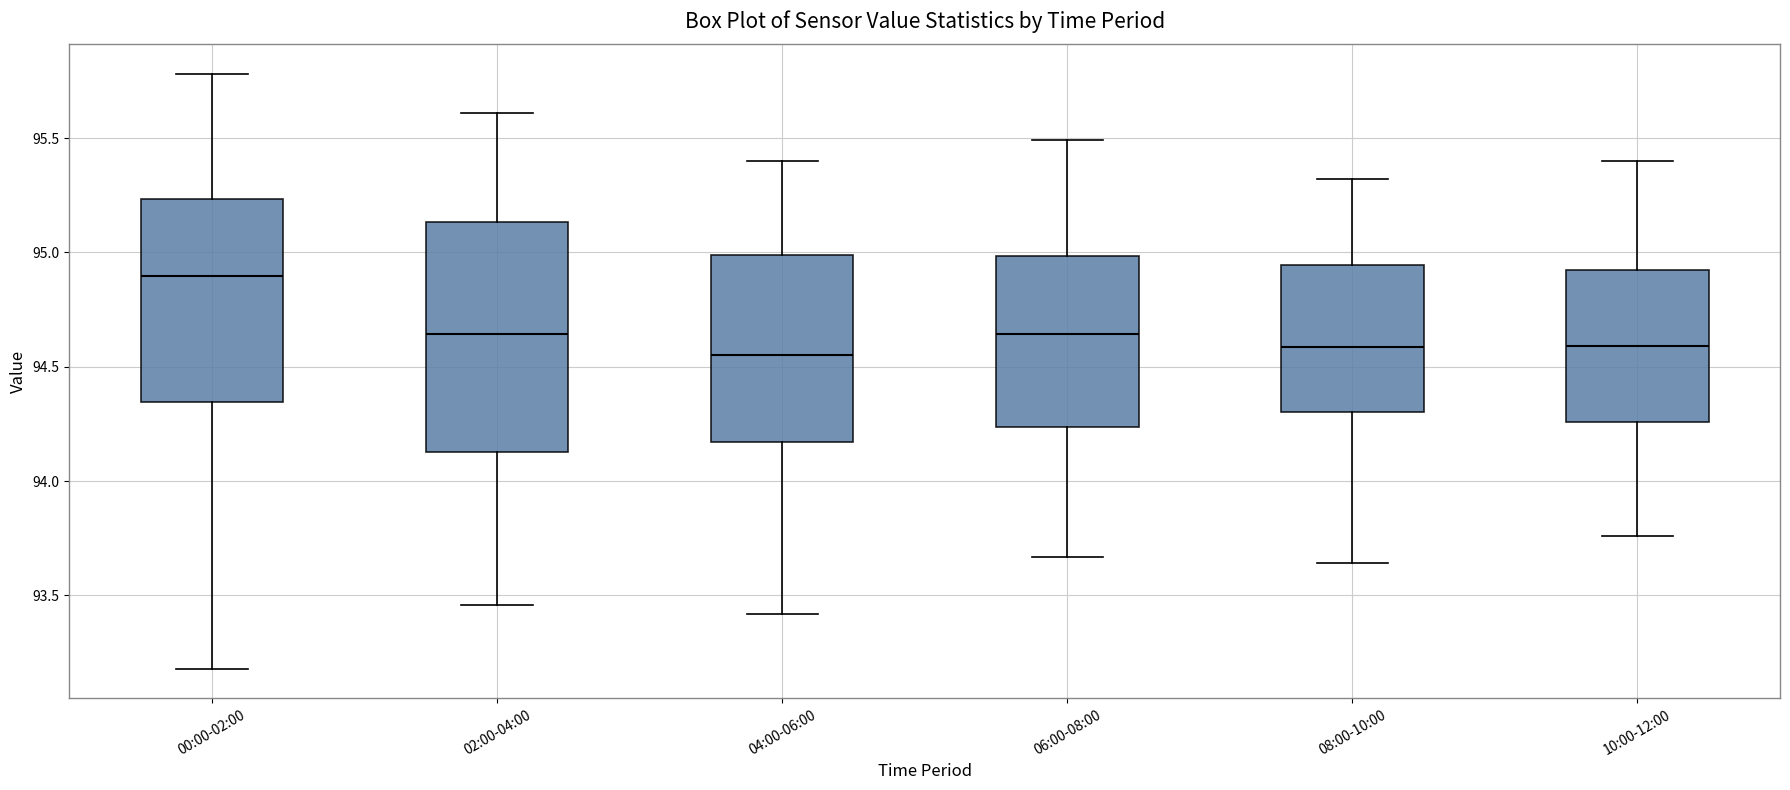

Reading left to right, transcribe this box plot: for each box, give where its median line is, the range the box spans, and where its two whiskers end, as read against the y-axis. The values are not printed on the chart, so give them approximately, as read against the axis.

00:00-02:00: median 94.90, box 94.35 to 95.25, whiskers 93.20 to 95.80
02:00-04:00: median 94.65, box 94.15 to 95.15, whiskers 93.45 to 95.60
04:00-06:00: median 94.55, box 94.15 to 95.00, whiskers 93.40 to 95.40
06:00-08:00: median 94.65, box 94.25 to 95.00, whiskers 93.65 to 95.50
08:00-10:00: median 94.60, box 94.30 to 94.95, whiskers 93.65 to 95.30
10:00-12:00: median 94.60, box 94.25 to 94.90, whiskers 93.75 to 95.40